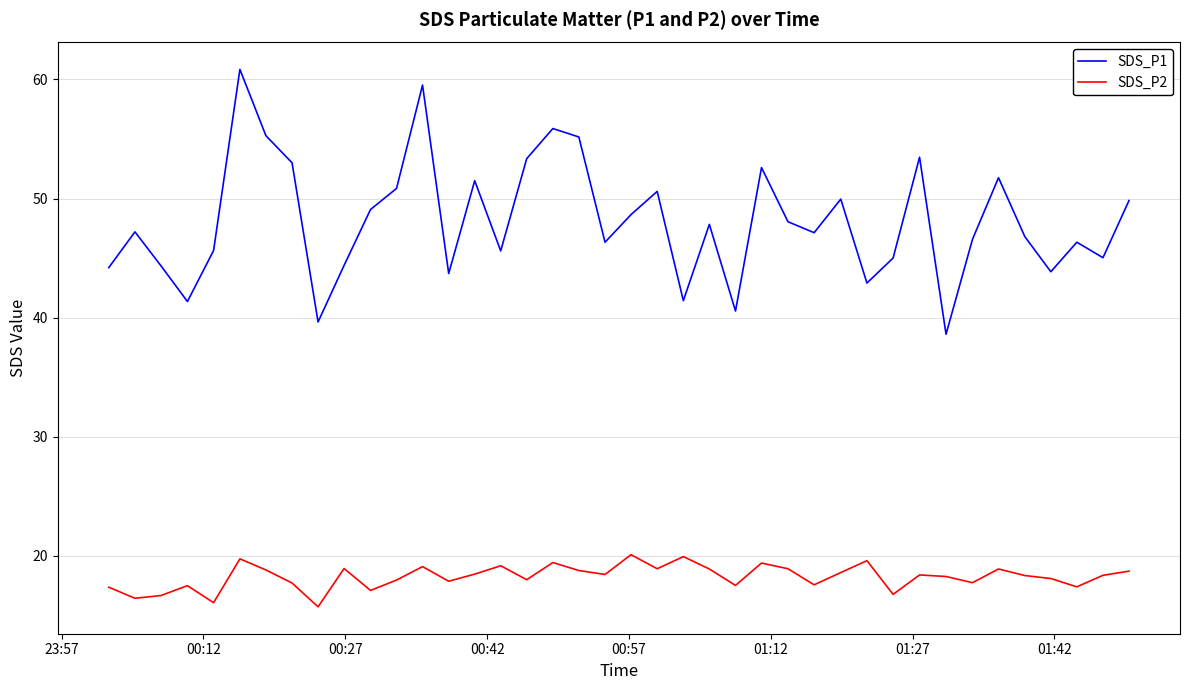

What are all the series names shown in the legend?

SDS_P1, SDS_P2